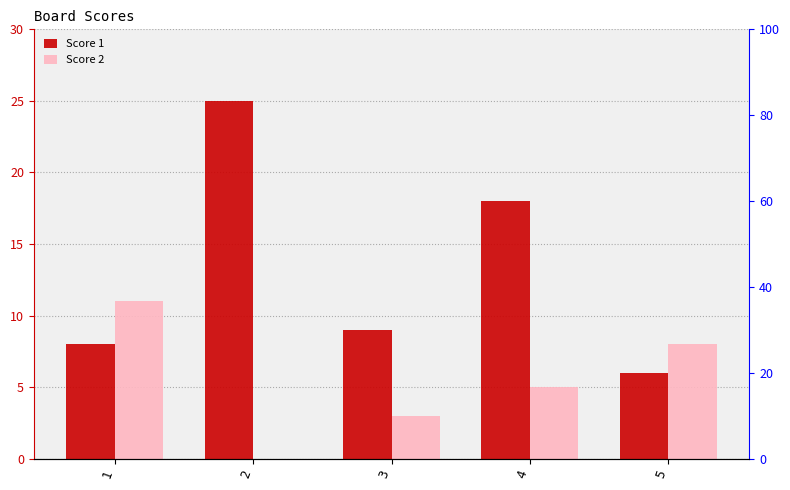

Which label corresponds to the largest value in the chart?

2